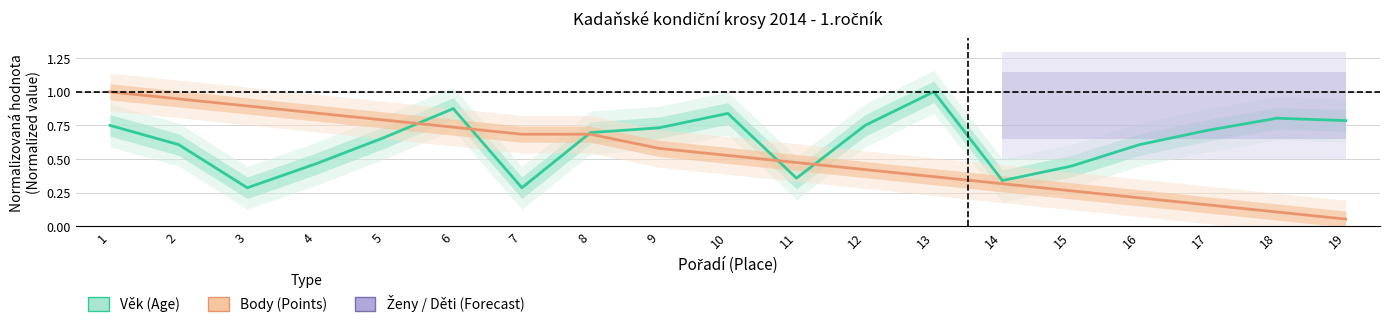

What is the minimum value shown in the chart?

0.1